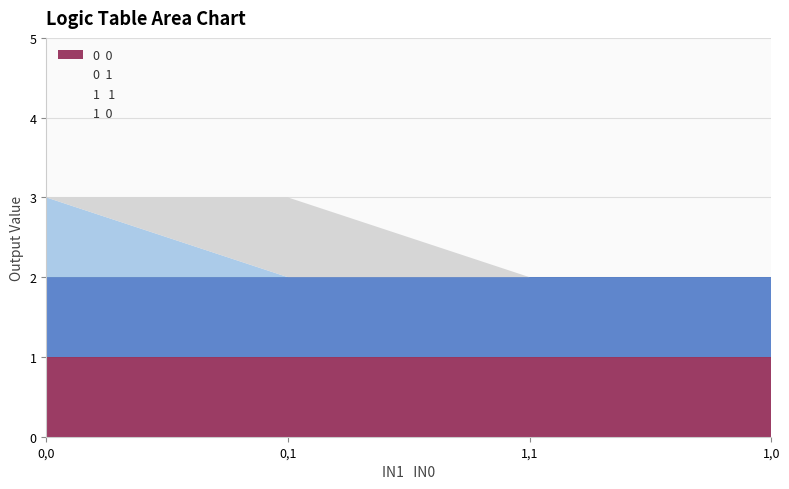

What is the maximum value for 0  1?

1